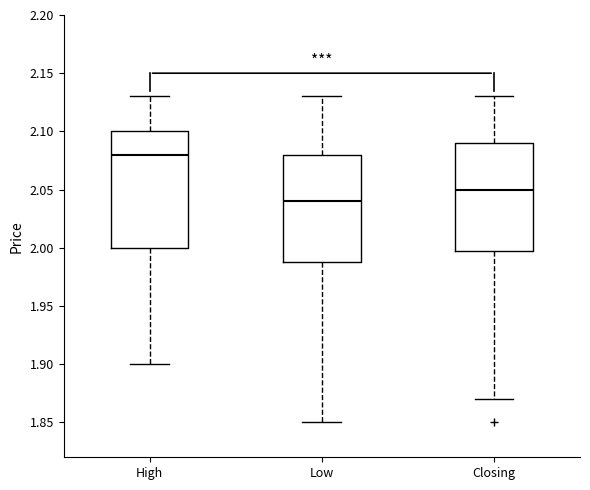

Where is the lower edge of the box for Closing on the y-axis? The values are not printed on the chart, so give them approximately, as read against the axis.

2.00